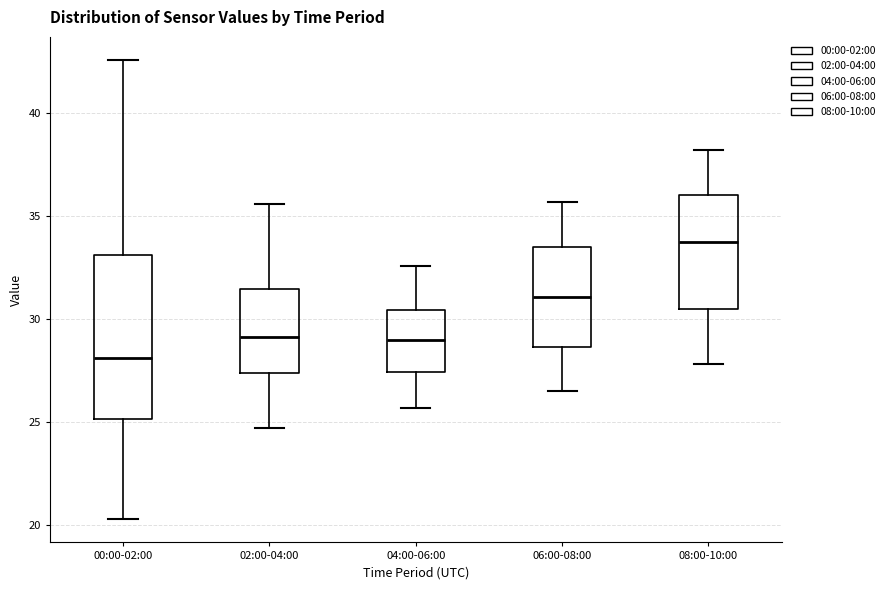

Reading left to right, read every box against the y-axis: the position of its median line, the range the box covers, and the ends of its whiskers. The values are not printed on the chart, so give them approximately, as read against the axis.

00:00-02:00: median 28.0, box 25.0 to 33.0, whiskers 20.5 to 42.5
02:00-04:00: median 29.0, box 27.5 to 31.5, whiskers 24.5 to 35.5
04:00-06:00: median 29.0, box 27.5 to 30.5, whiskers 25.5 to 32.5
06:00-08:00: median 31.0, box 28.5 to 33.5, whiskers 26.5 to 35.5
08:00-10:00: median 34.0, box 30.5 to 36.0, whiskers 28.0 to 38.0